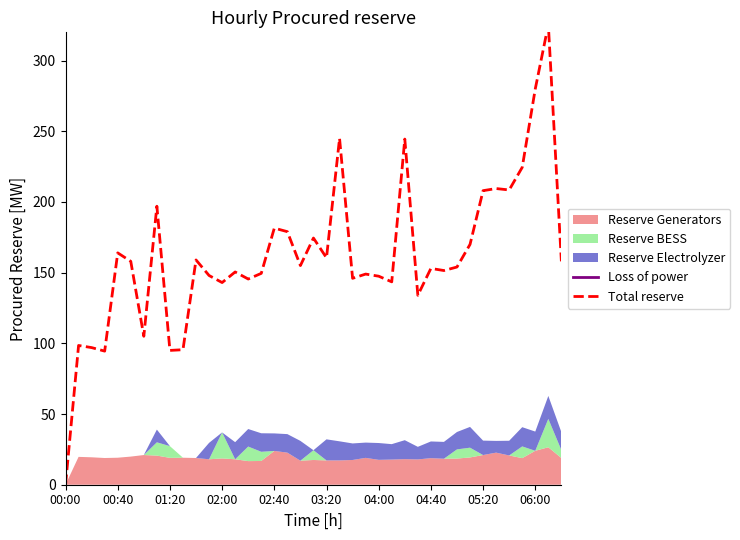

In Total reserve, how many points are lower than both neighbors (excluding endpoints)?

12